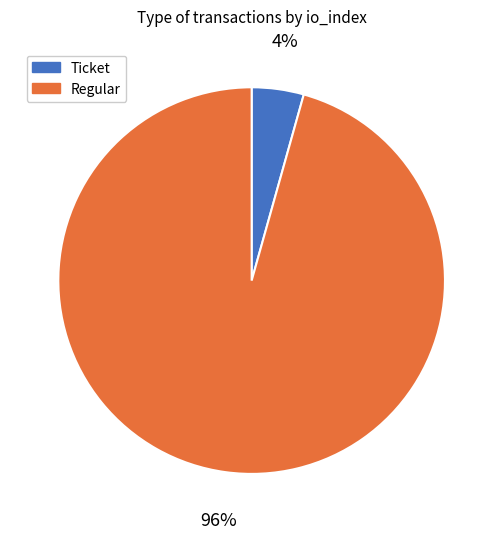

Rank the categories by value from lowest to highest.

Ticket, Regular